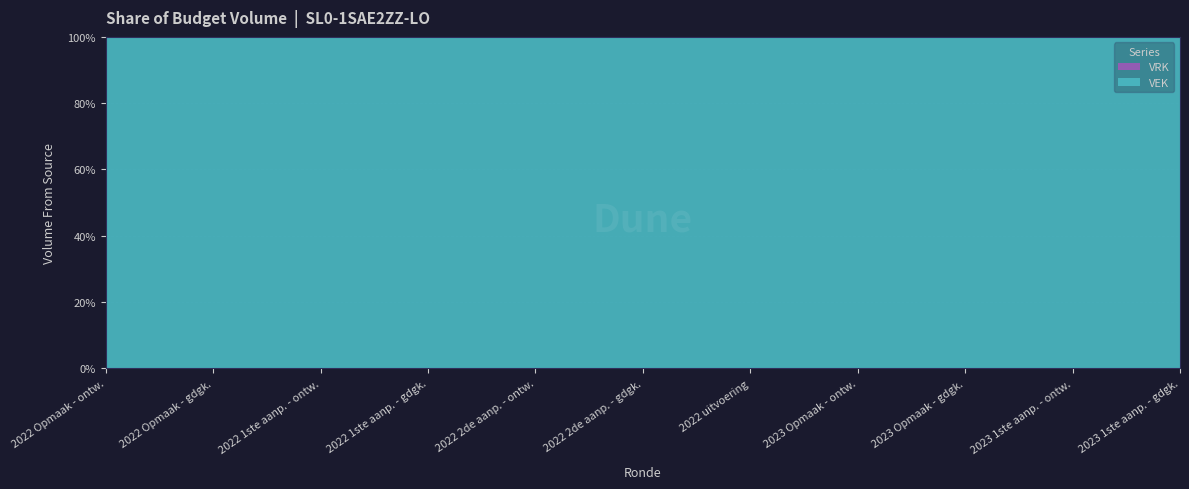

Reading left to right, extract all data points from this chart.

VEK: 57032	57032	57812	59412	59412	59412	54632	75790	75790	74859	74859
VRK: 0	0	0	0	0	0	0	0	0	0	0